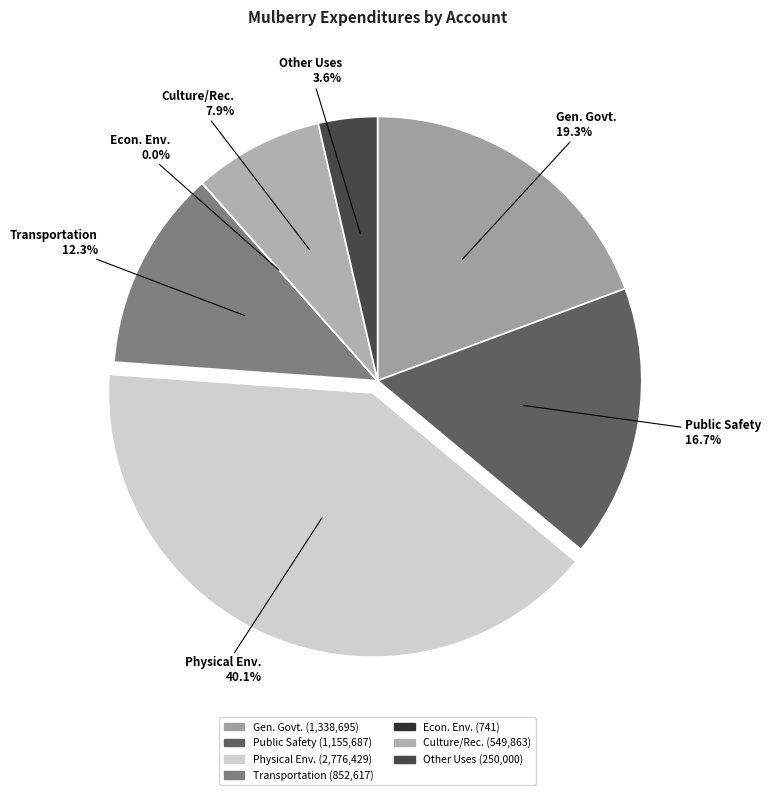

Does any single category account for the majority?

No